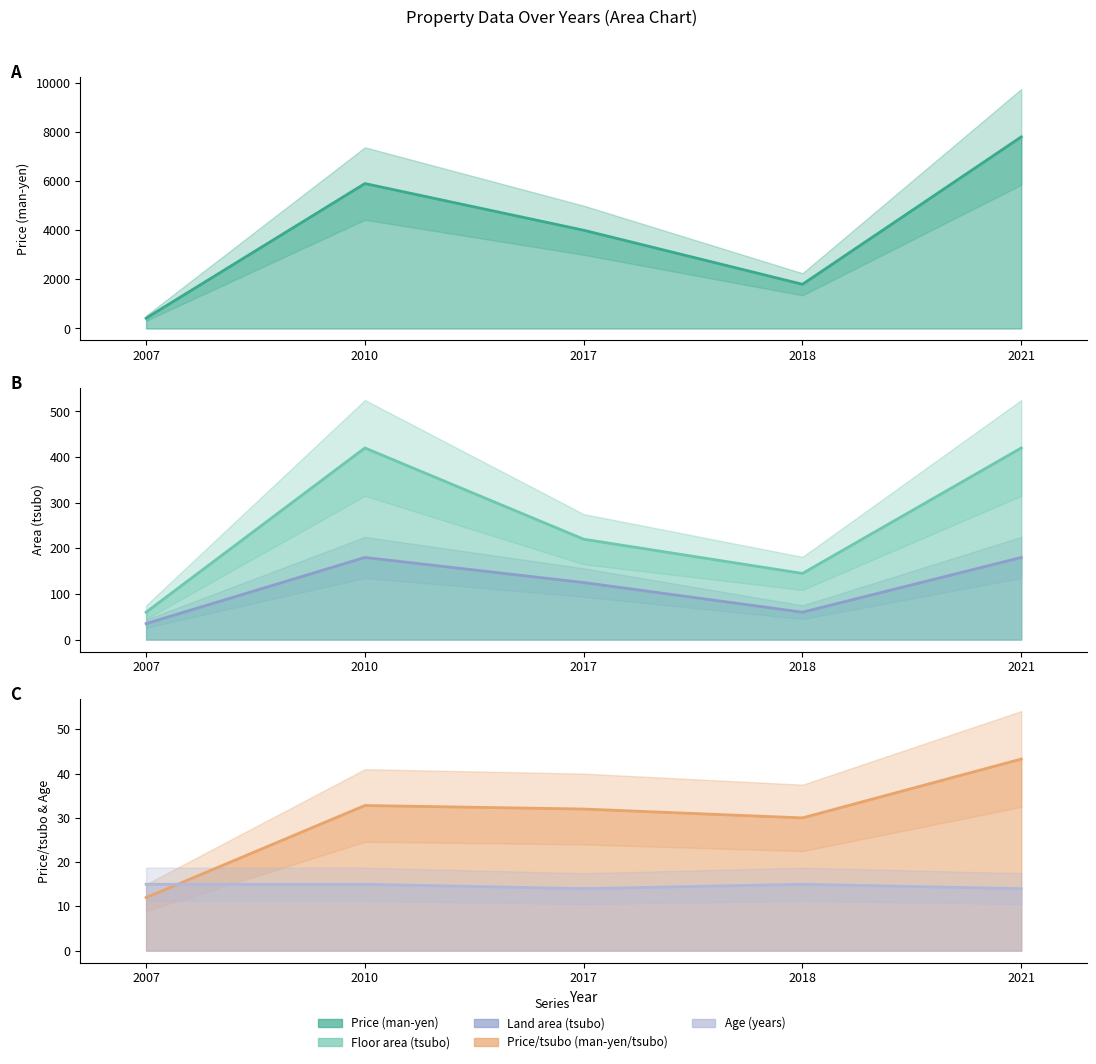

What is the value of the Age (years) point at the 5th from the left?

14.0